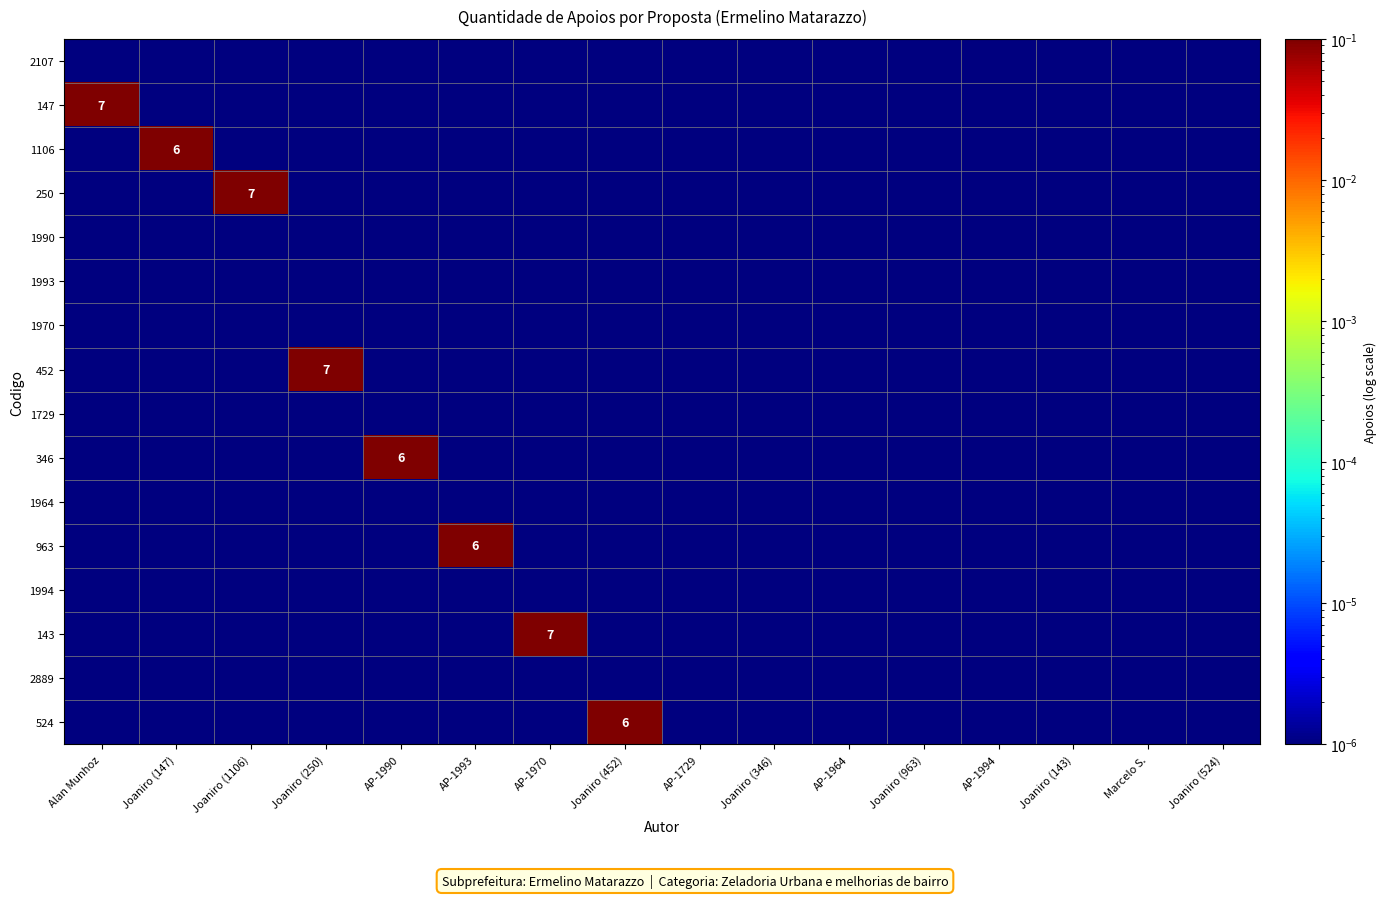

Count the number of categories in the chart.

16